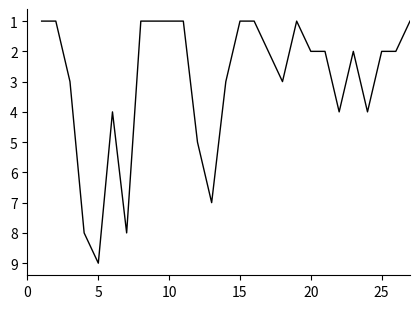

What is the minimum value shown in the chart?

1